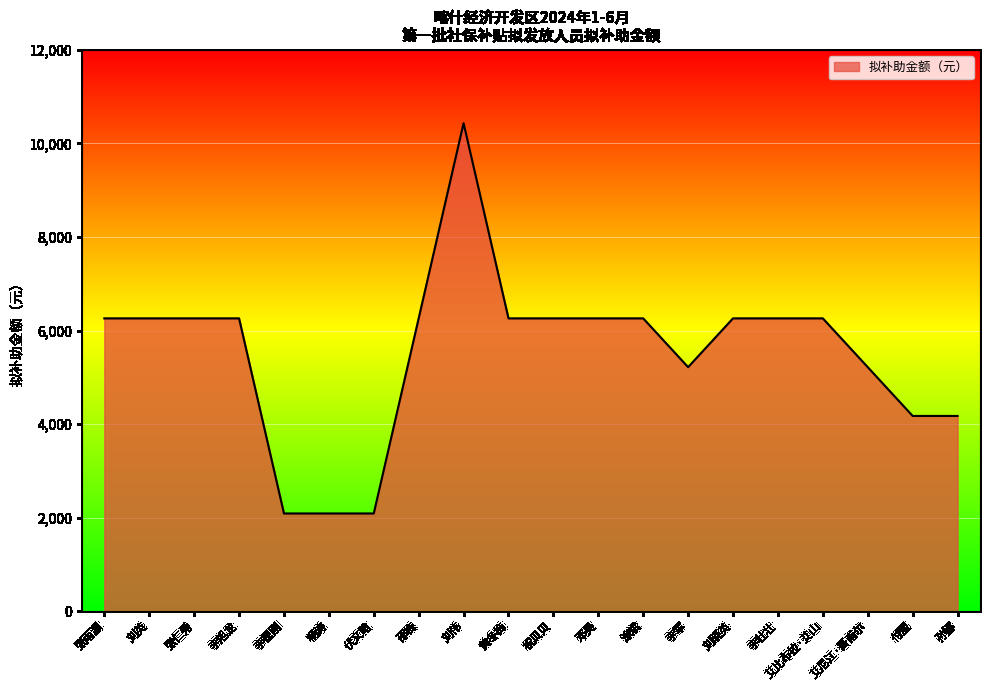

The value at 杨涛 is 970.7. True or false?

False